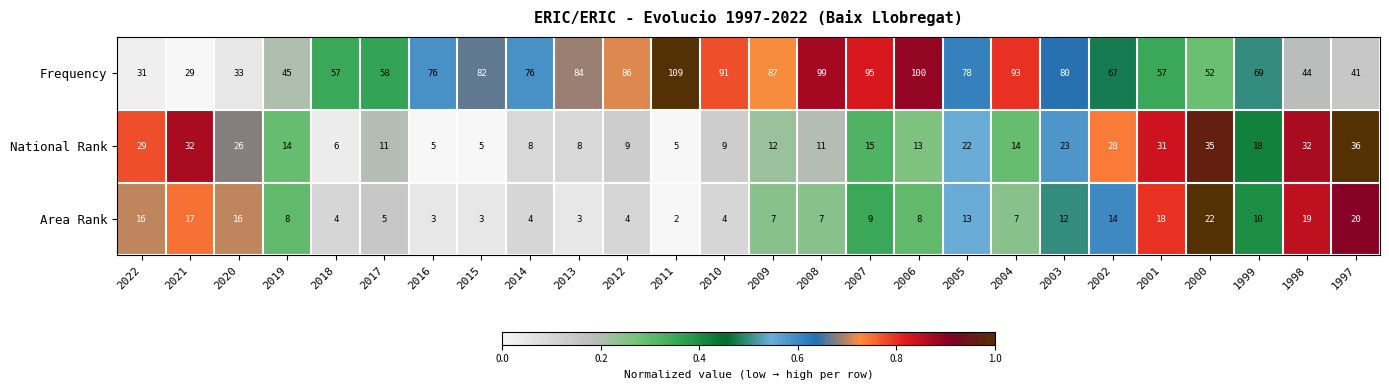

At which category is the sum across all series the highest?

2006